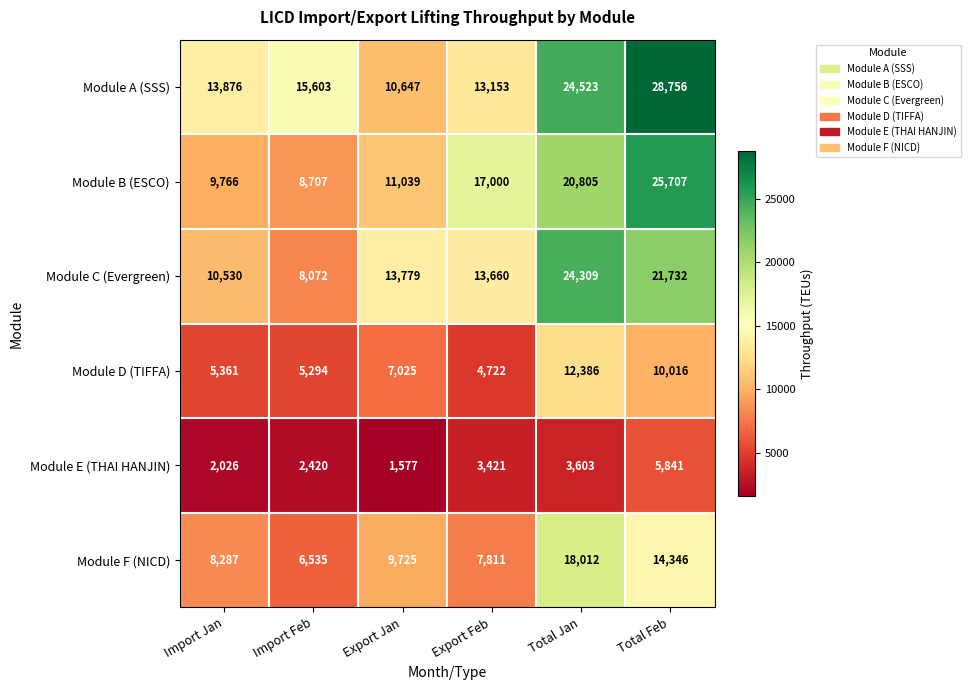

What is the difference between the highest and lowest values at Export Jan?

12202